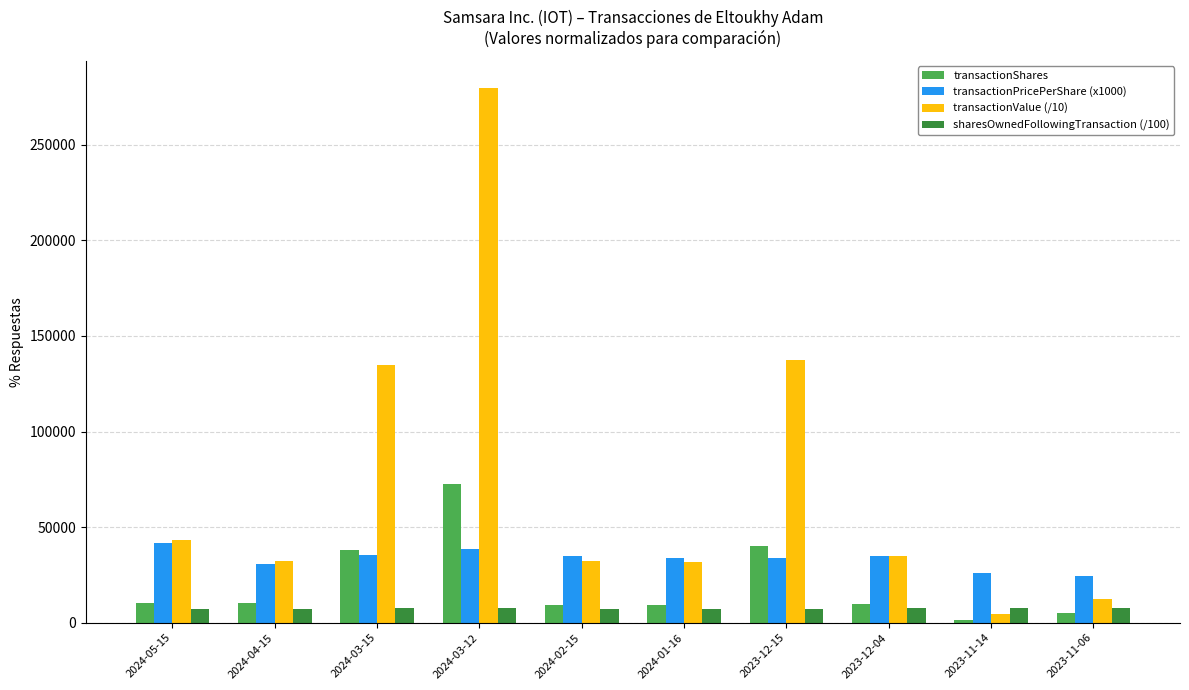

How many bars are there in total?

40